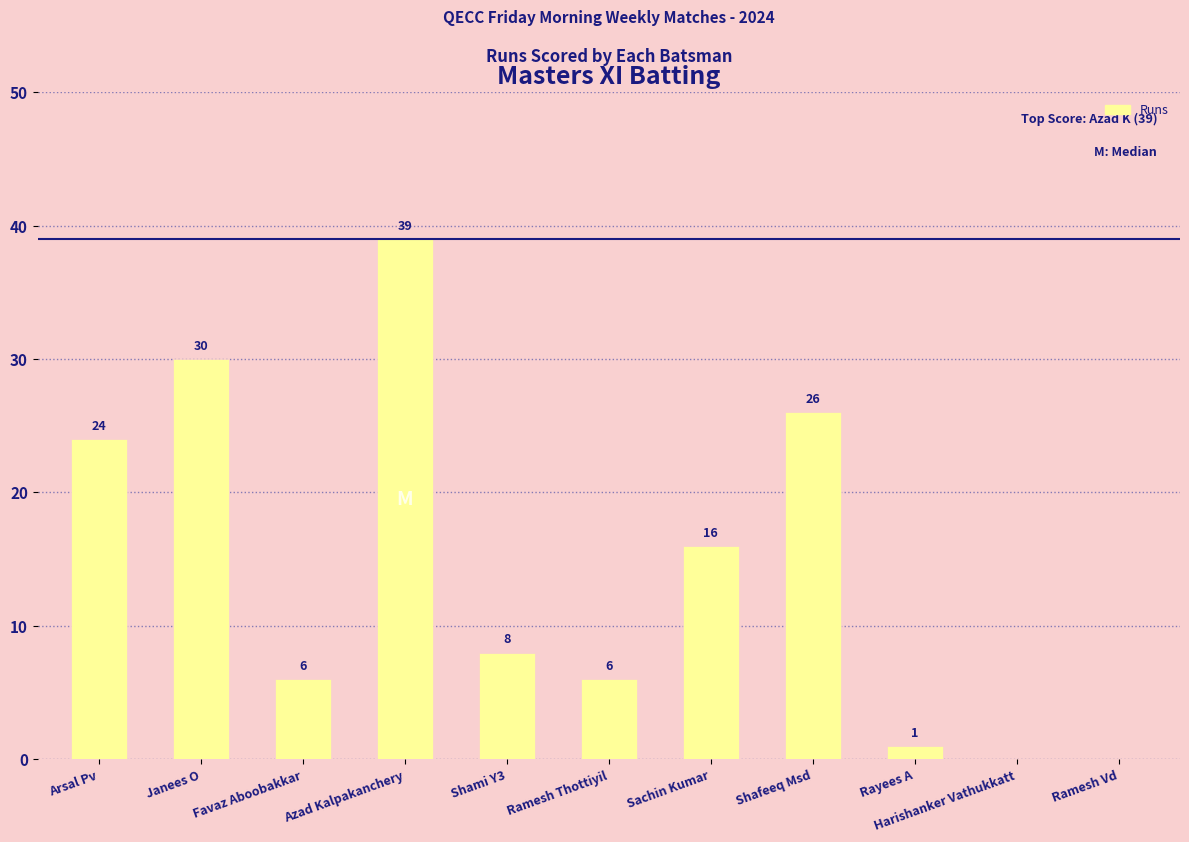

What is the maximum value shown in the chart?

39